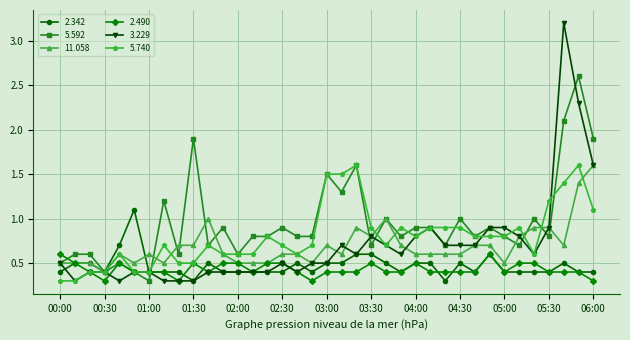

Which series has the largest total across all categories?

5.592